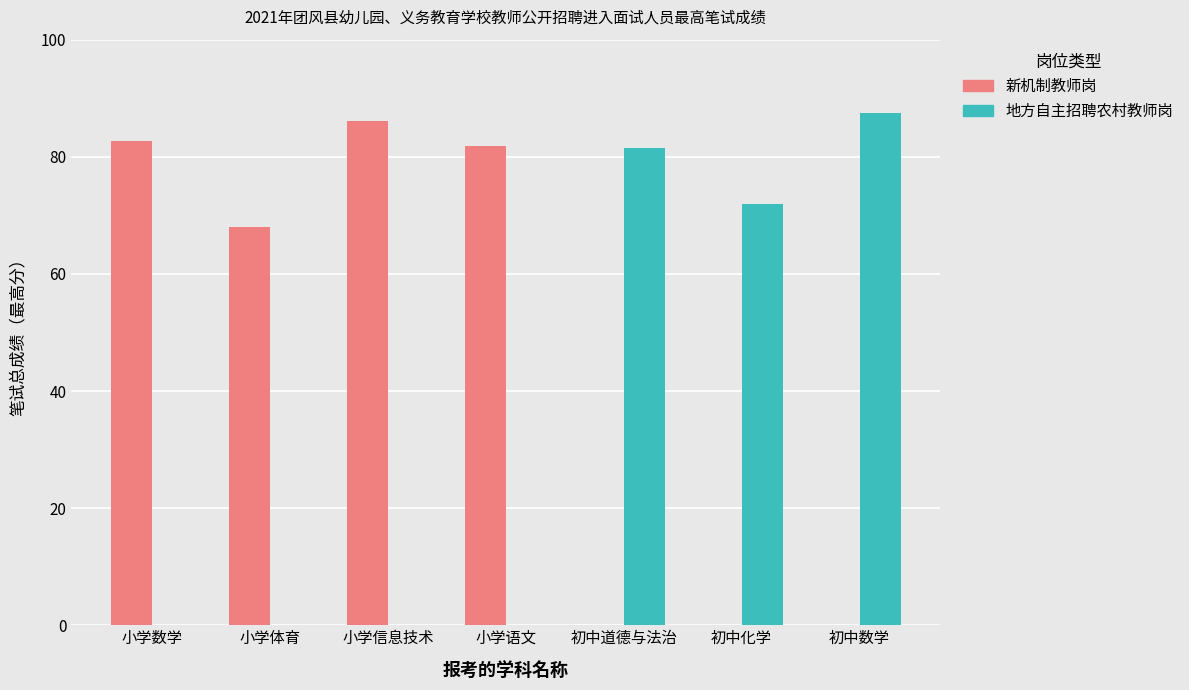

What is the average value of the 新机制教师岗 series?

45.5